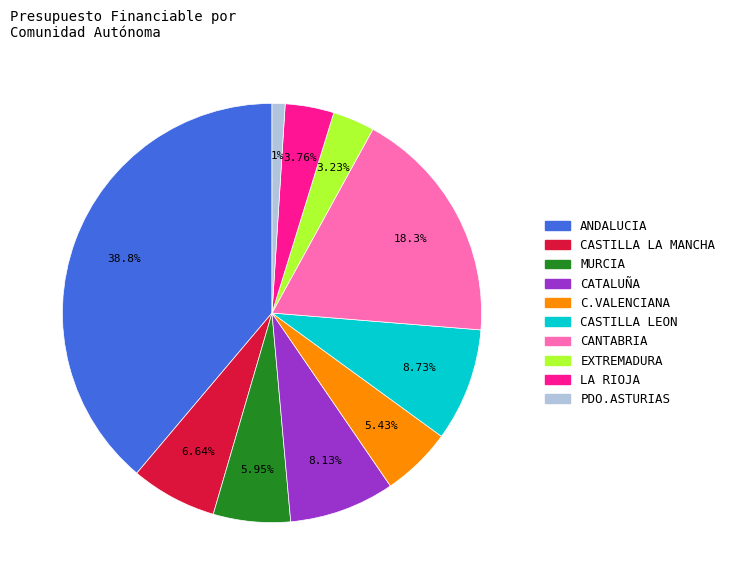

Is there a majority slice in this chart?

No